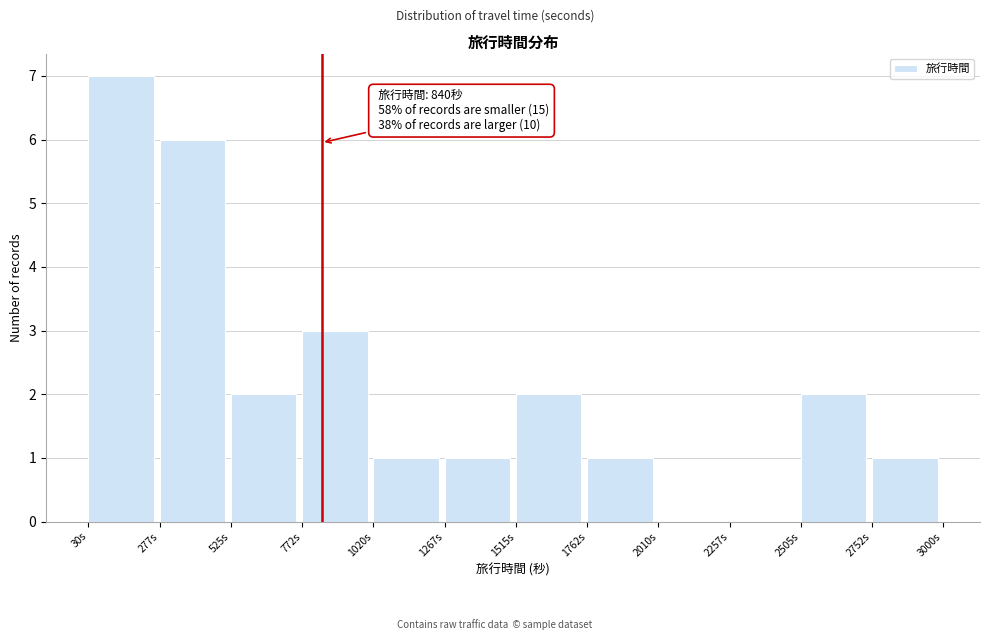

Over which range of the x-axis is the bar tallest?

50 to 300